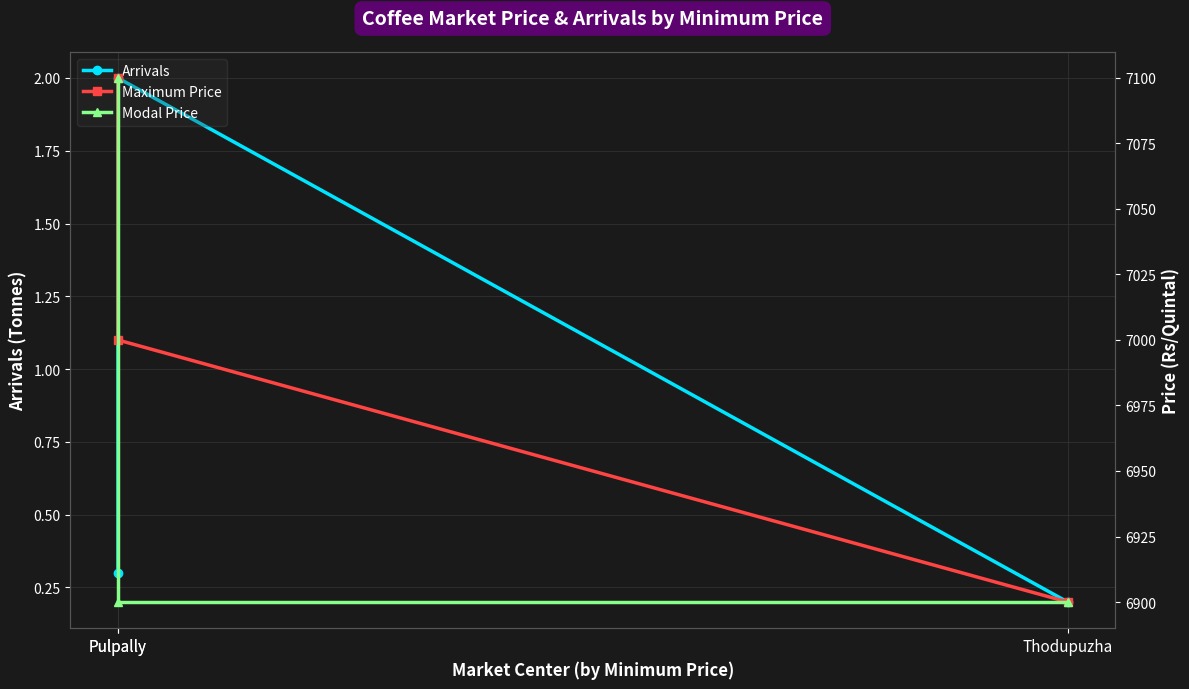

What is the average value of the Modal Price series?

6966.7